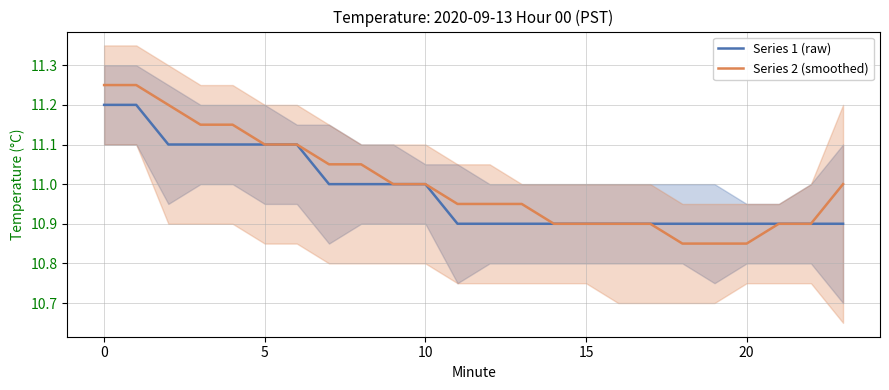

How many series are shown in this chart?

2